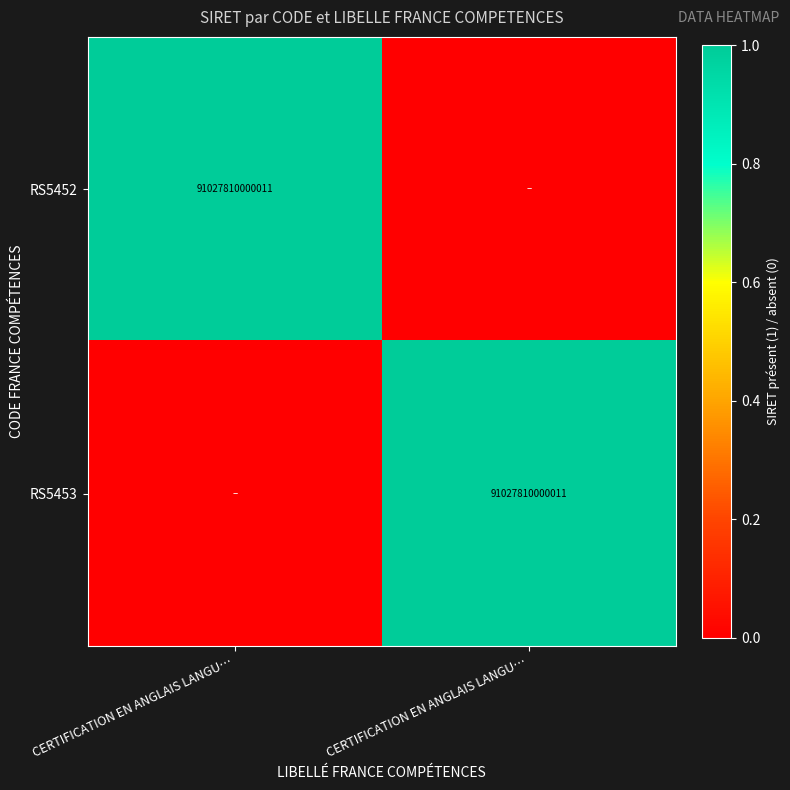

How many values in RS5452 are above zero?

1